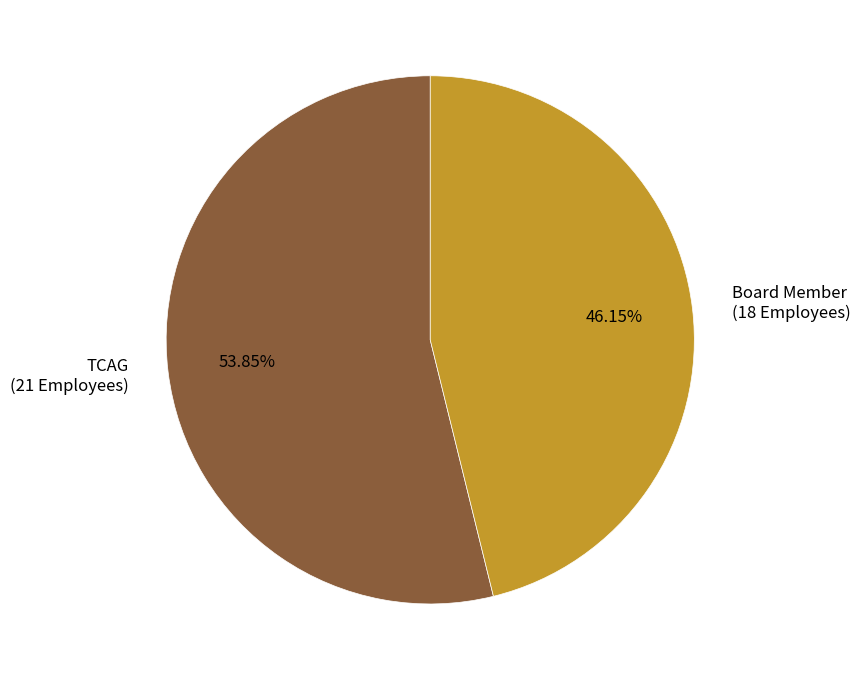

How many segments does this pie chart have?

2